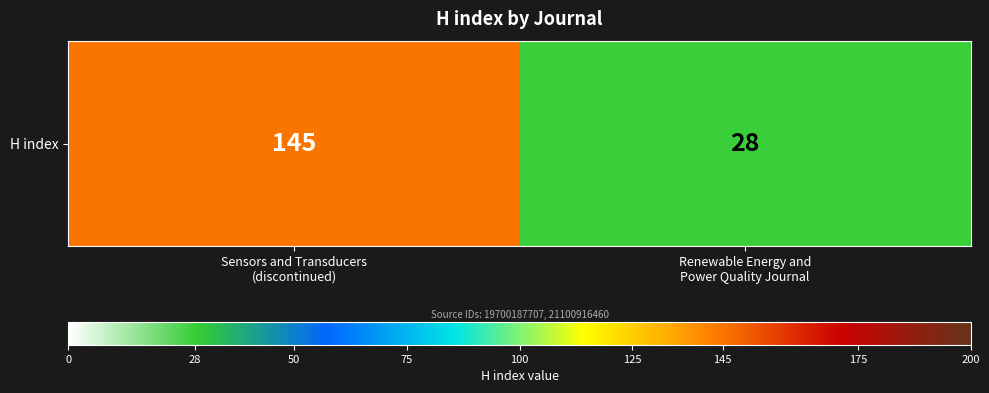

What is the average value?

86